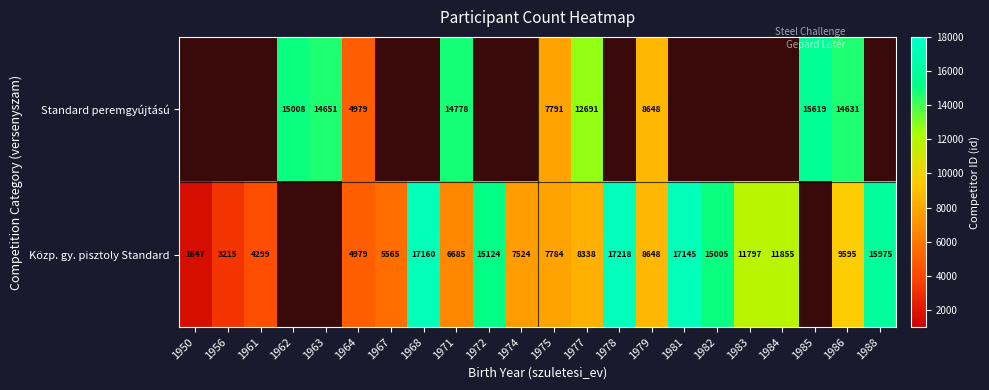

How many distinct data groups are displayed?

2